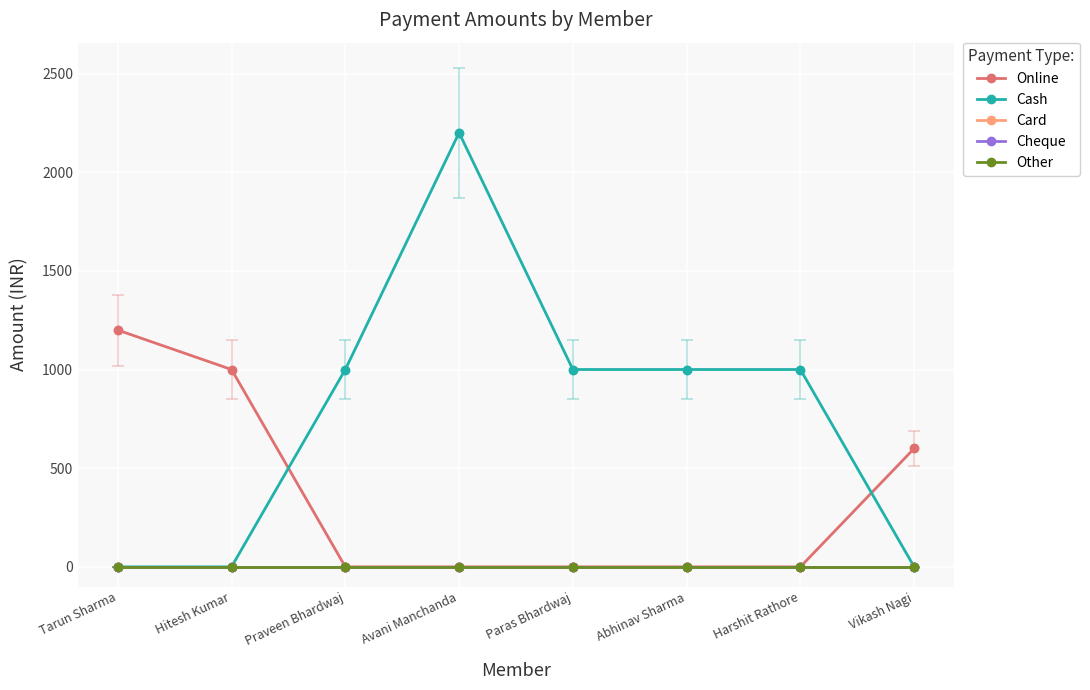

What is the sum of all Cash values?

6200